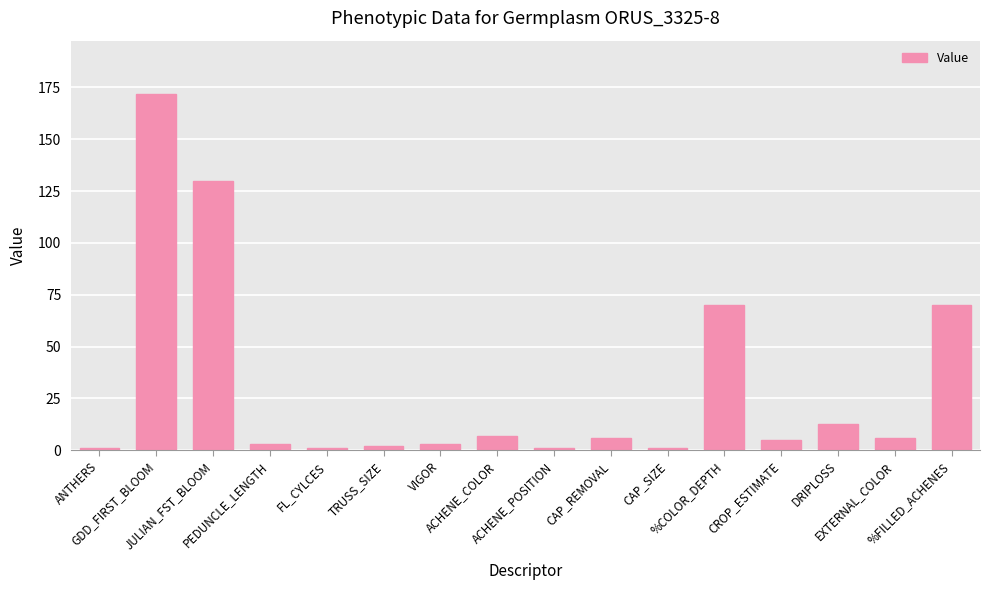

How many distinct data groups are displayed?

1